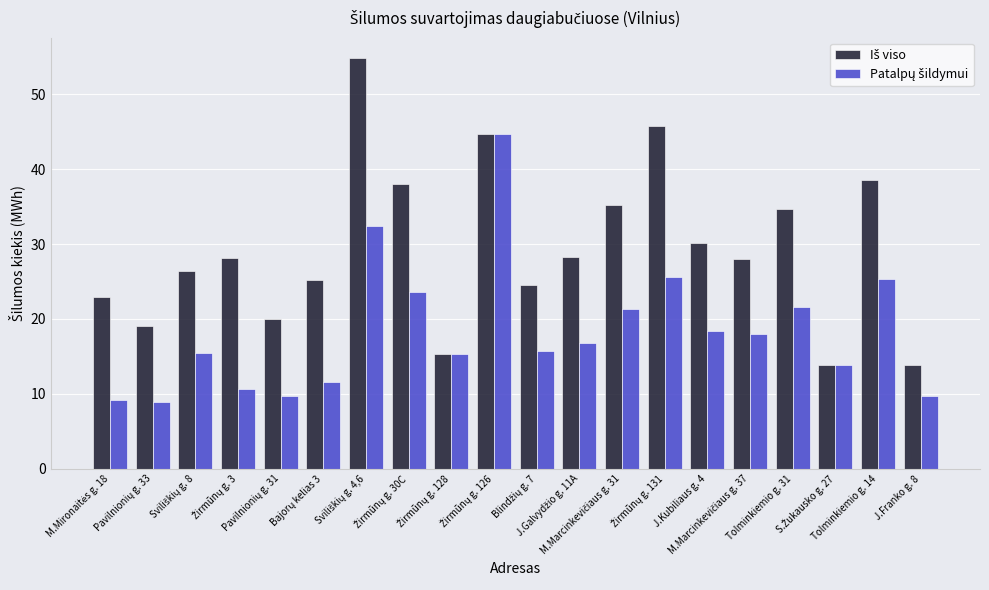

What is the minimum value shown in the chart?

8.9